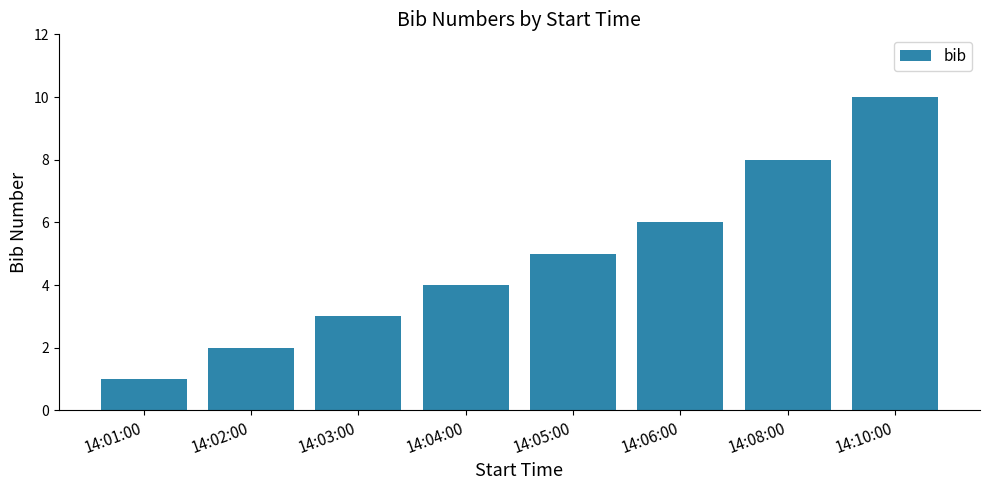

At which category does the chart reach its minimum across all series?

14:01:00